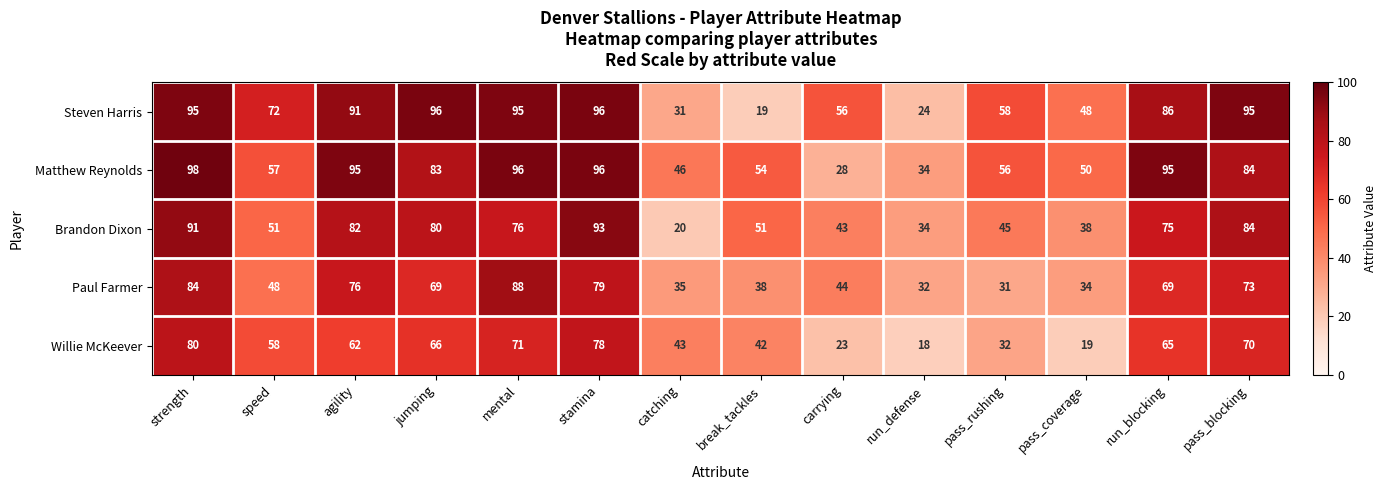

Which category has the highest value across all series?

strength